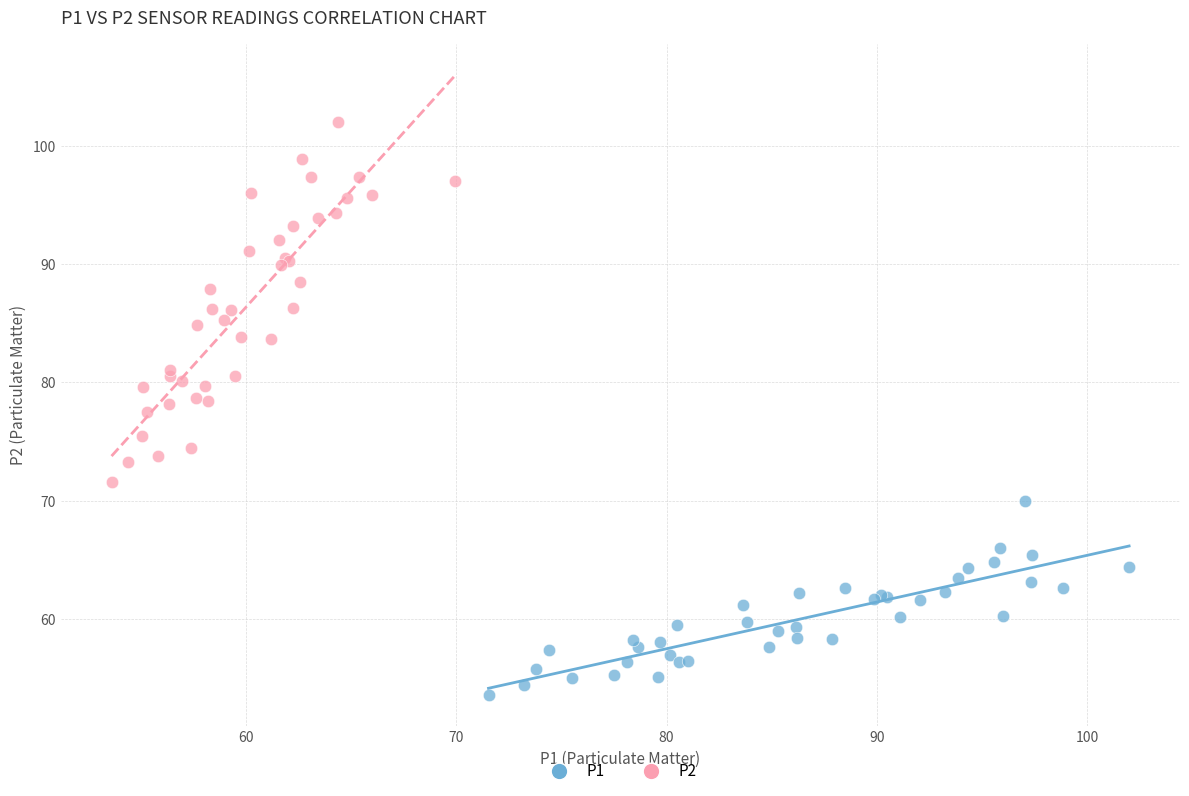

Which series reaches the maximum Y coordinate?

P2